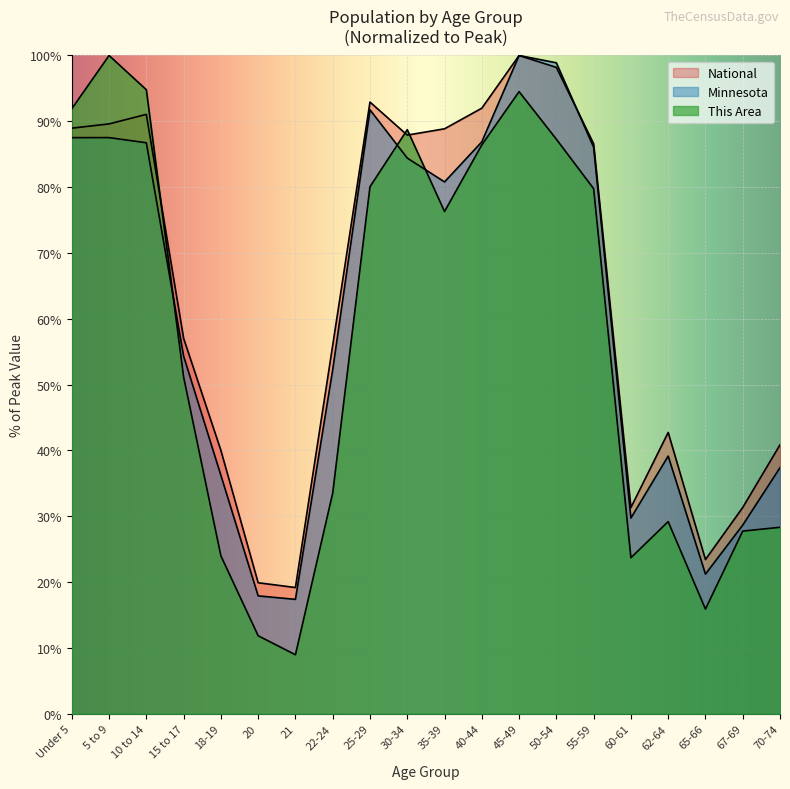

What is the value of the This Area point at the 9th from the left?

80.1